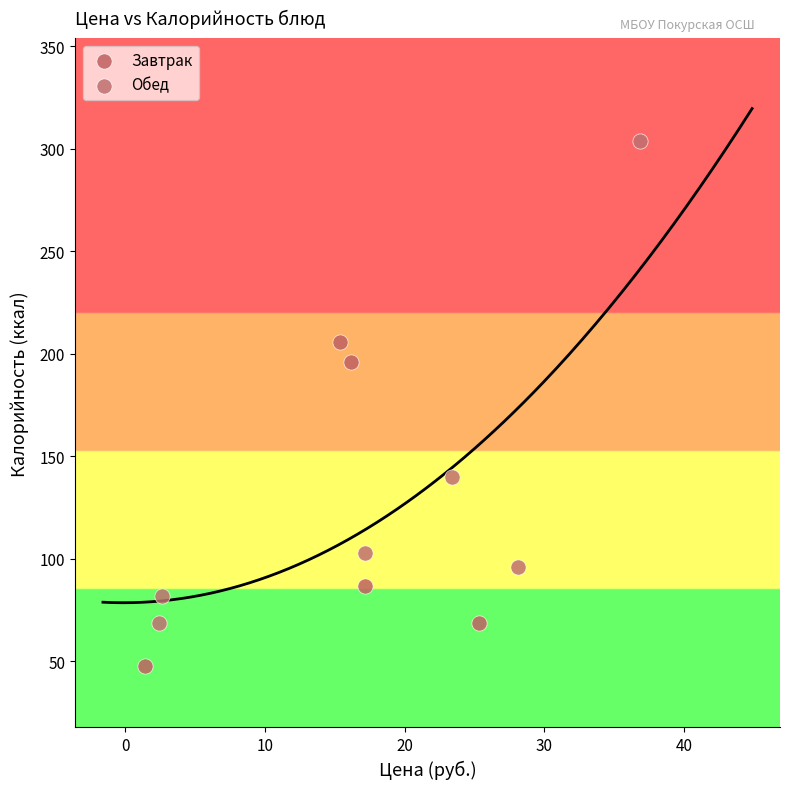

Which series contains the highest Y value?

Обед